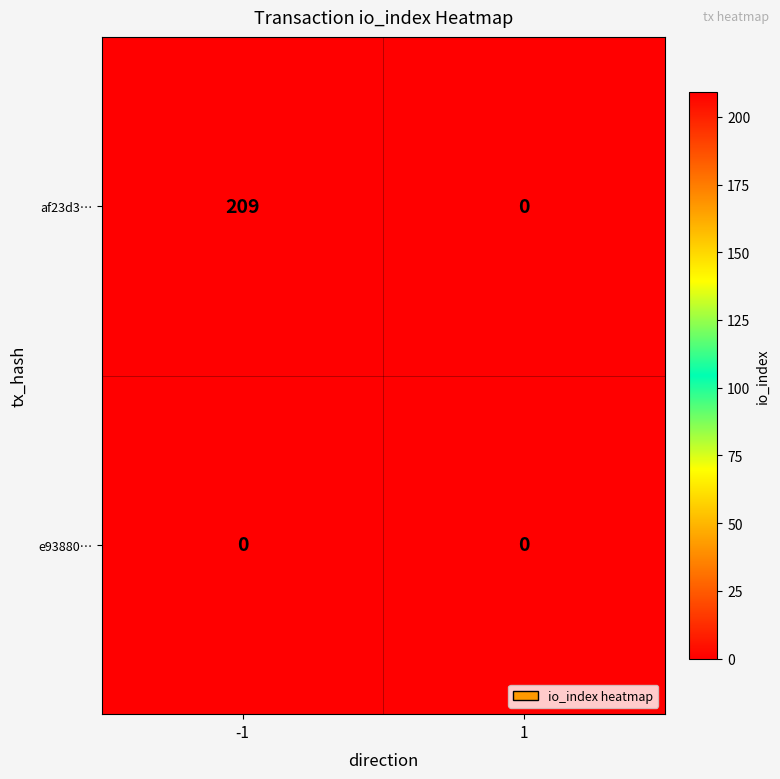

At how many categories does at least one series exceed 95?

1